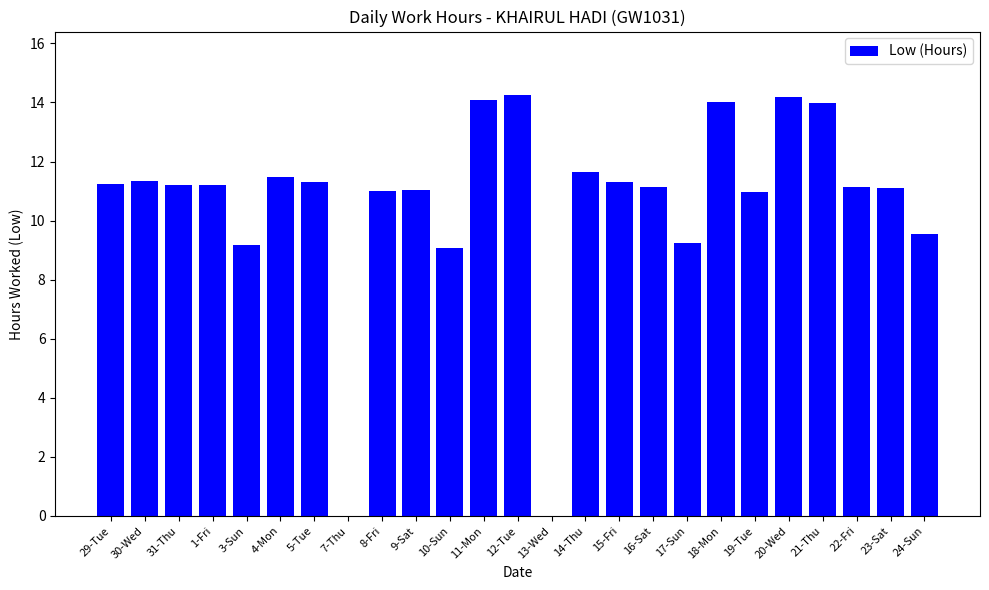

Which has a higher value, 18-Mon or 19-Tue?

18-Mon